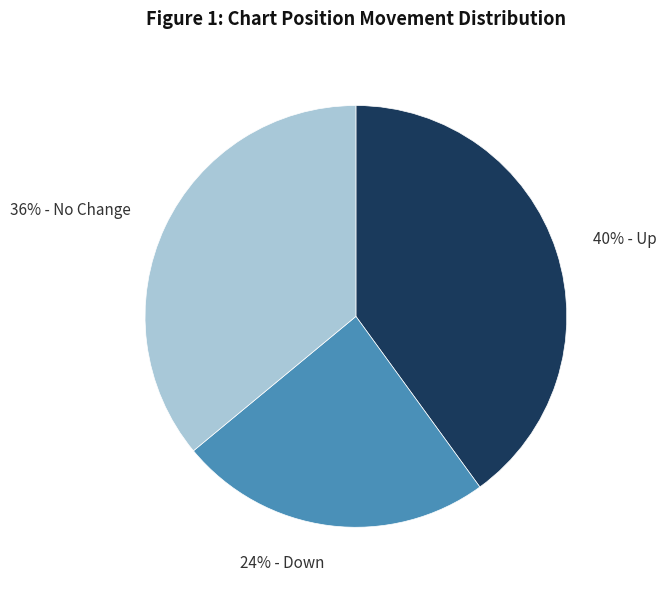

Which has a higher value, 24% - Down or 36% - No Change?

36% - No Change